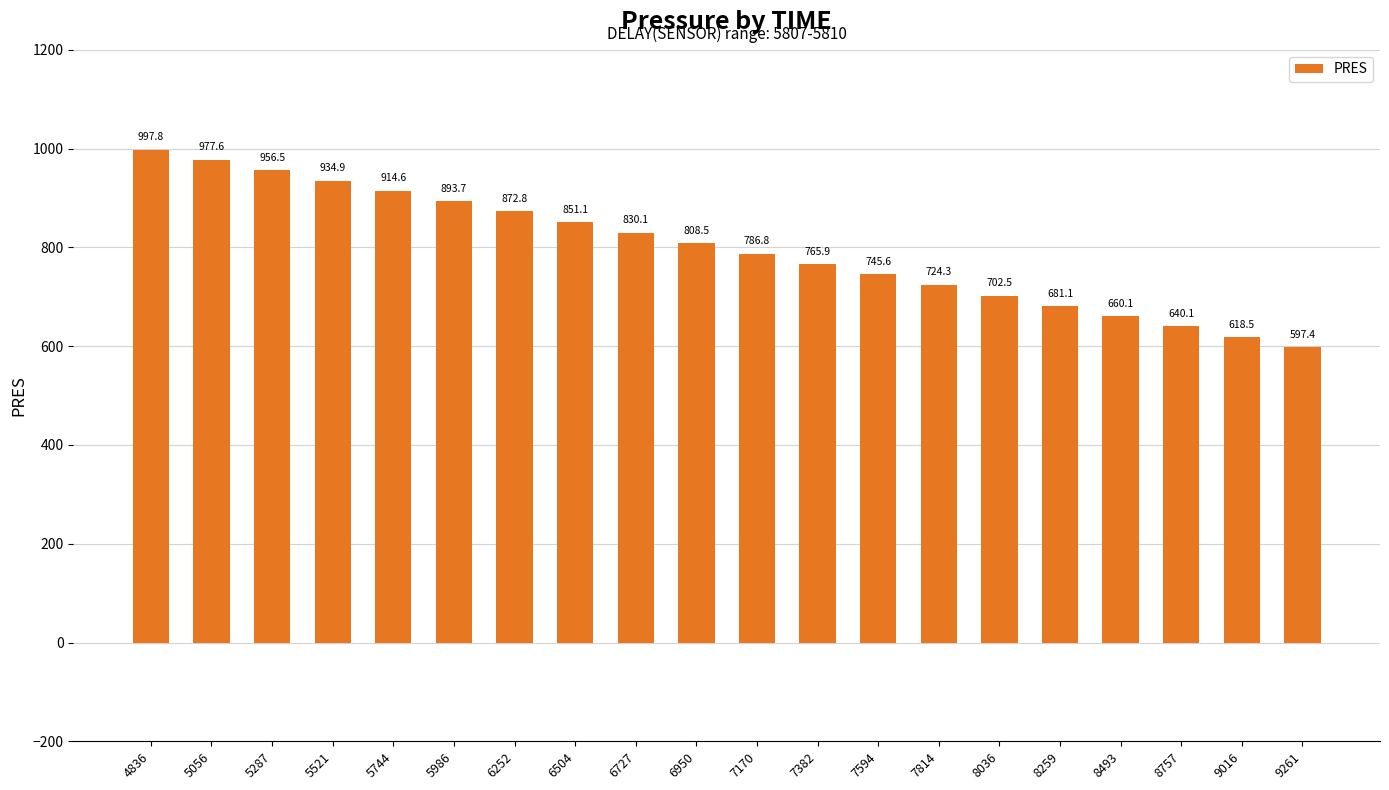

What is the value of the 18th bar from the left?

640.1